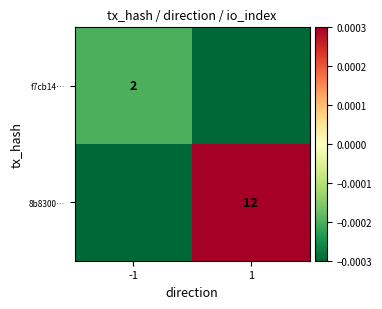

The 8b8300… series shows -0.0 at -1. True or false?

False